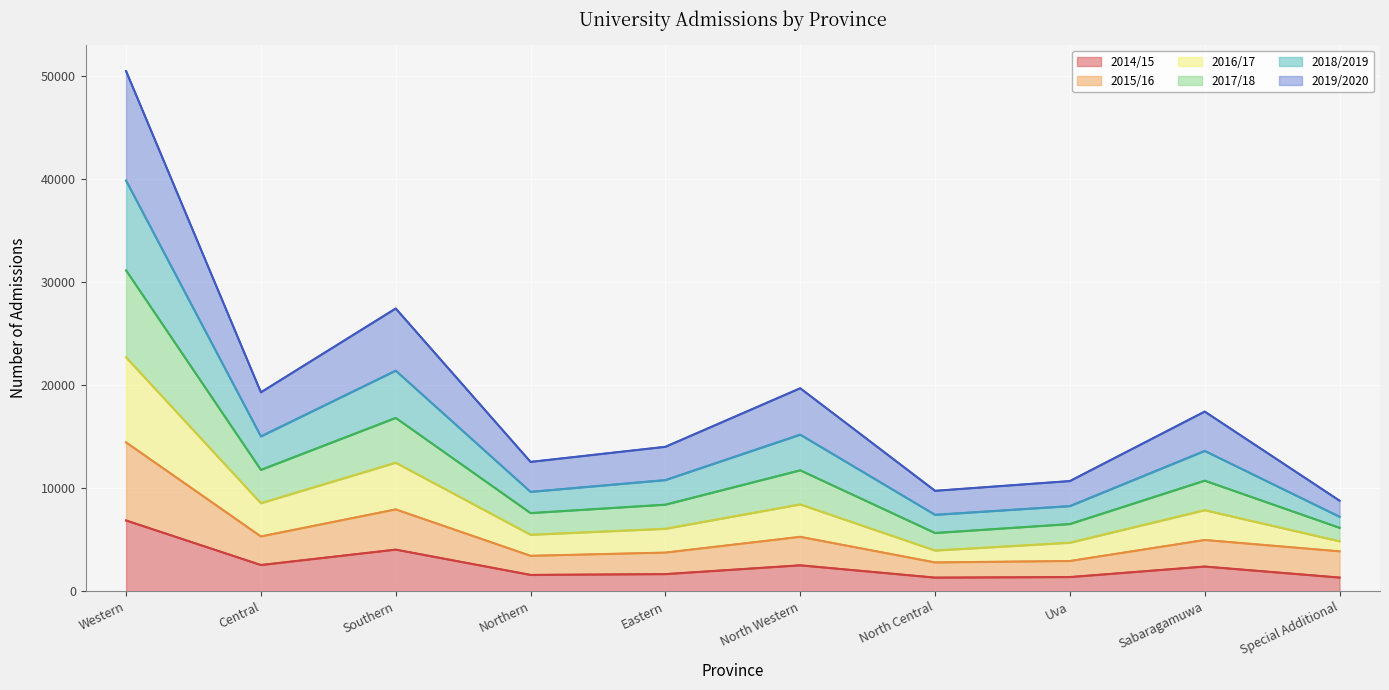

What is the total value across all series at North Western?

19688